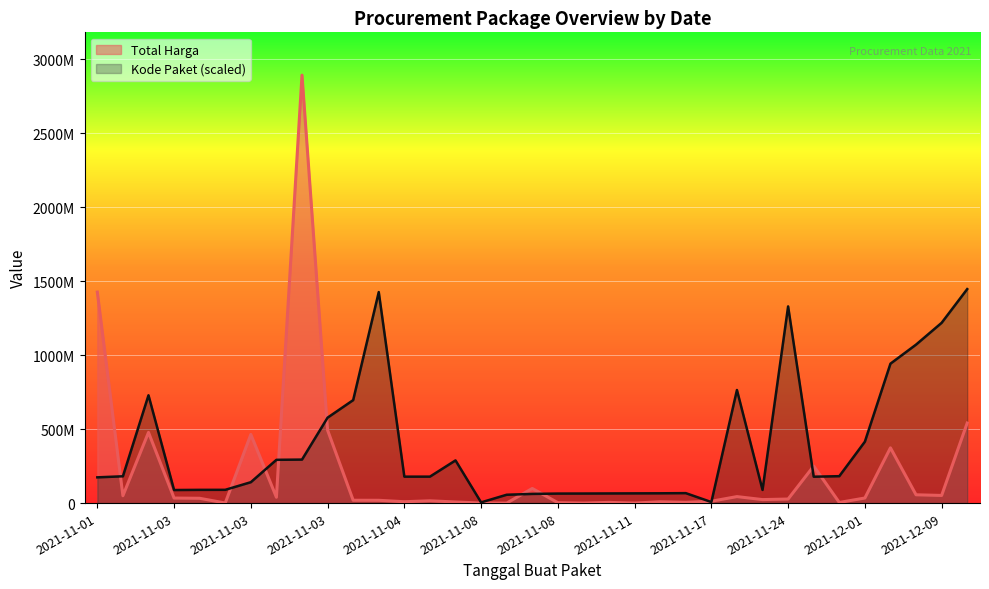

Which series ends up on top after the final intersection of Total Harga and Kode Paket?

Kode Paket